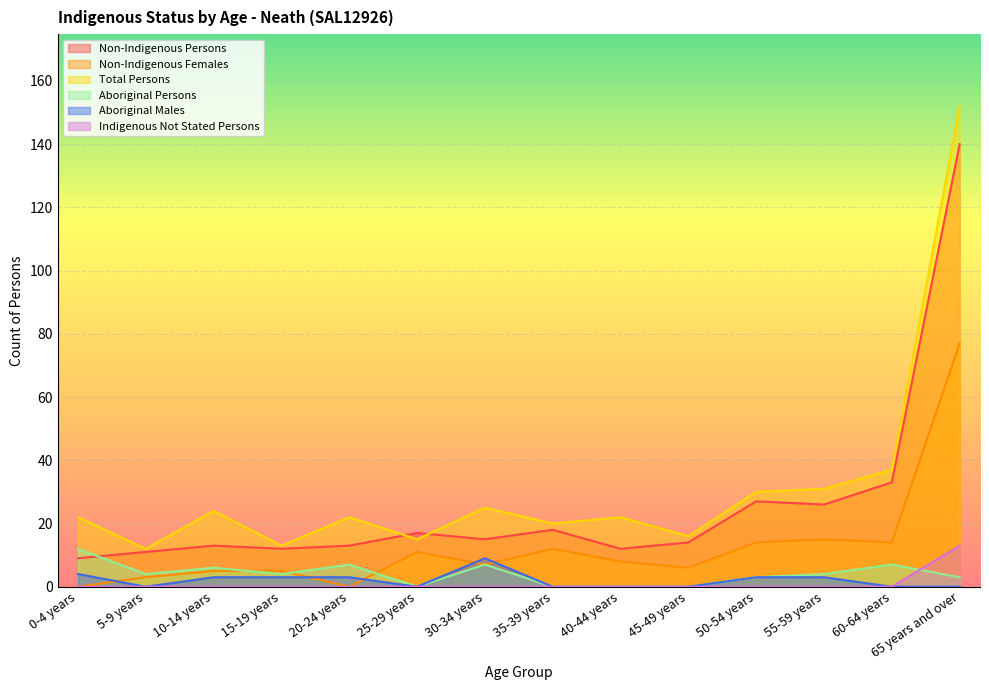

Reading left to right, transcribe all the data shown in this chart.

Non-Indigenous Persons: 9	11	13	12	13	17	15	18	12	14	27	26	33	140
Non-Indigenous Females: 0	3	5	5	0	11	7	12	8	6	14	15	14	77
Total Persons: 22	12	24	13	22	15	25	20	22	16	30	31	37	152
Aboriginal Persons: 12	4	6	4	7	0	7	0	0	0	3	4	7	3
Aboriginal Males: 4	0	3	3	3	0	9	0	0	0	3	3	0	0
Indigenous Not Stated Persons: 0	0	0	0	0	0	0	0	0	0	0	0	0	13